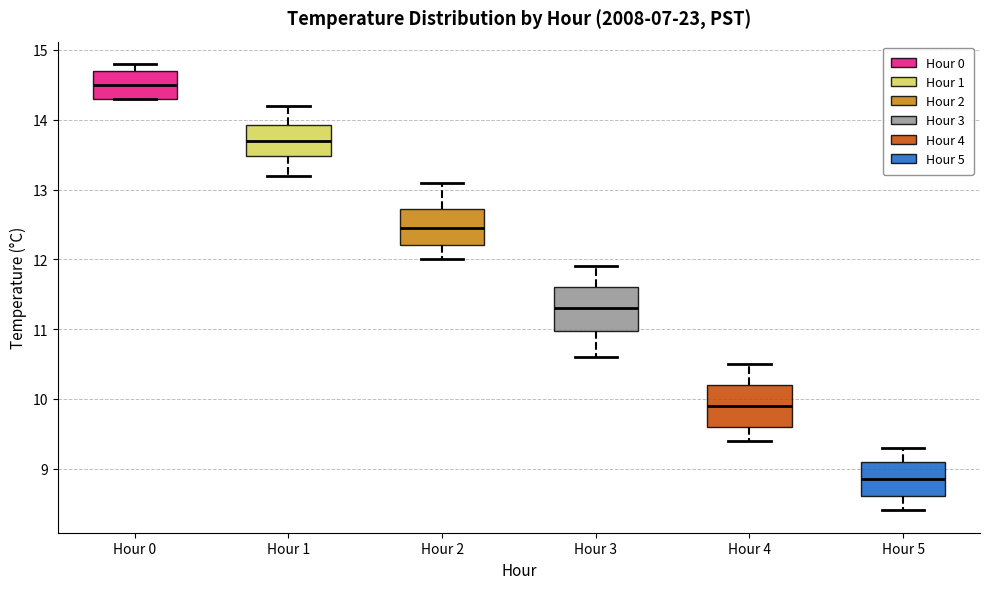

Where does the upper whisker of the box for Hour 1 end on the y-axis? The values are not printed on the chart, so give them approximately, as read against the axis.

14.2